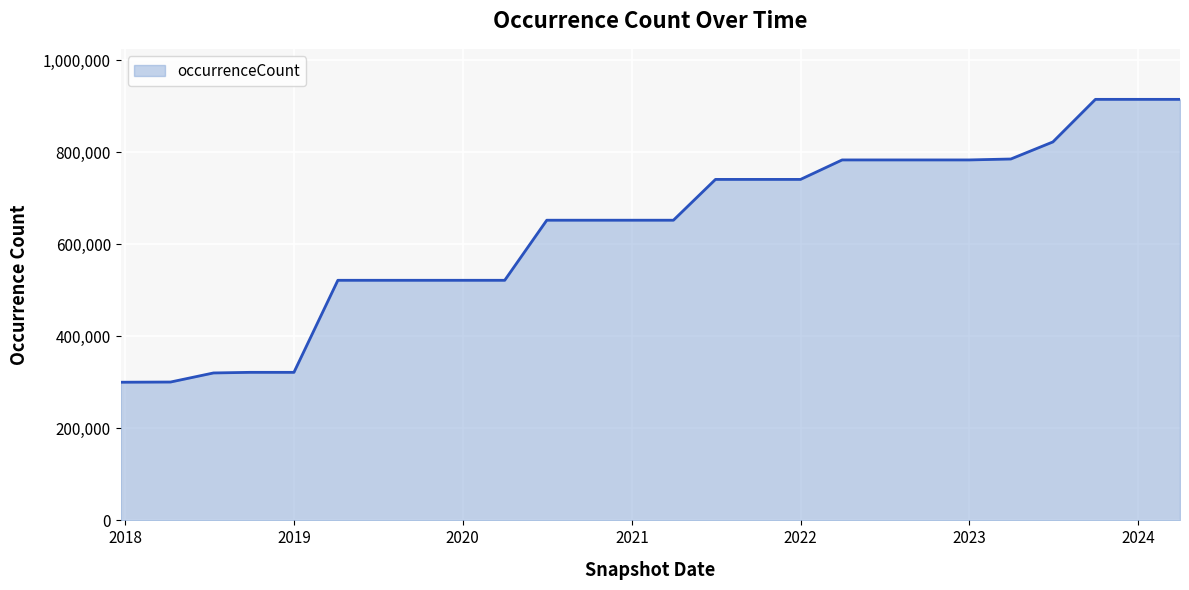

What is the minimum value shown in the chart?

300328